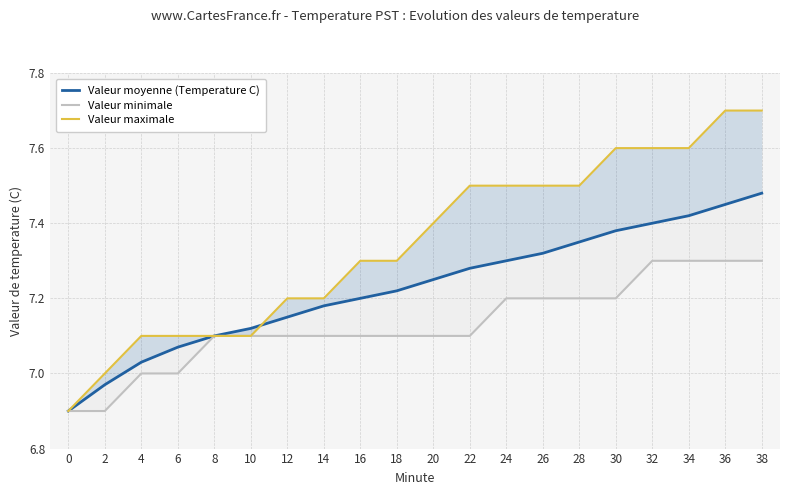

The value of Valeur maximale at 12 is 11.4. True or false?

False